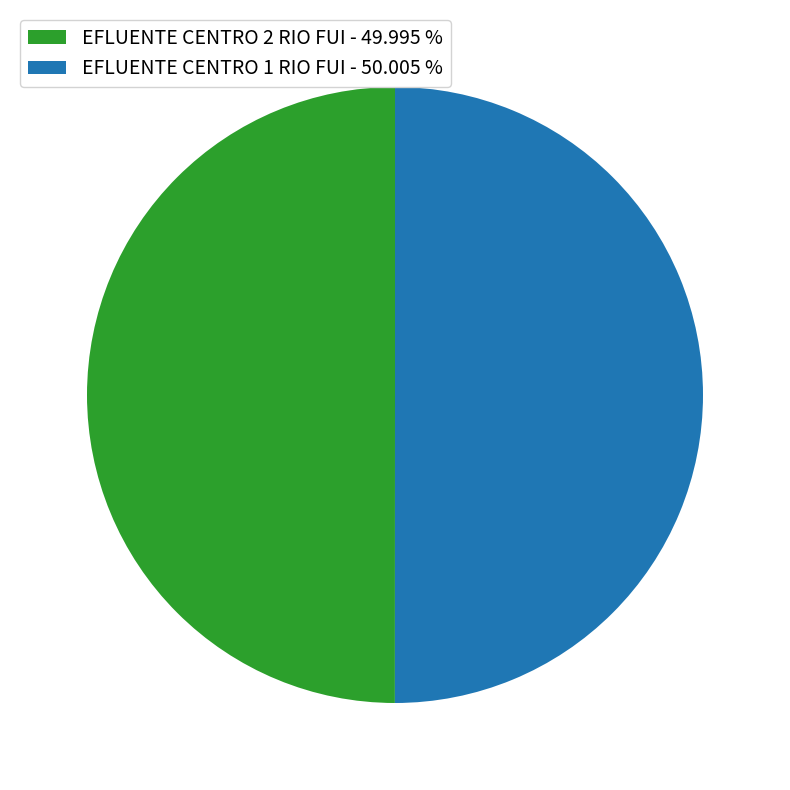

Combined, do EFLUENTE CENTRO 1 RIO FUI - 50.005 % and EFLUENTE CENTRO 2 RIO FUI - 49.995 % account for over 50%?

Yes